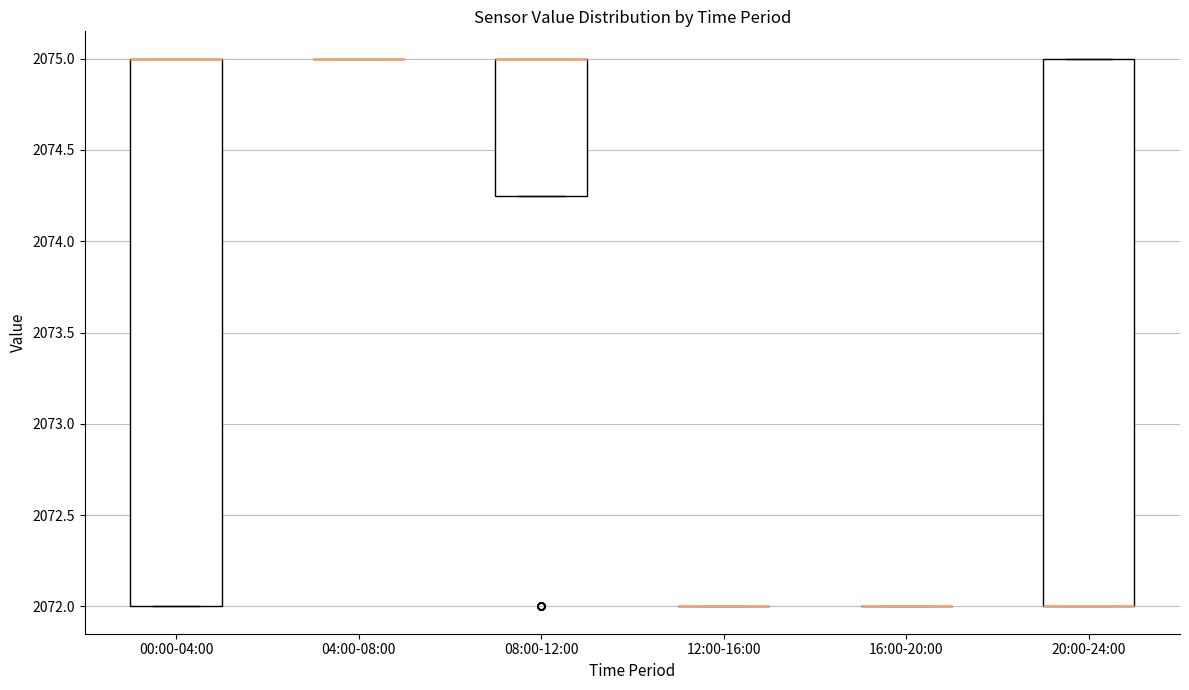

Reading left to right, transcribe this box plot: for each box, give where its median line is, the range the box spans, and where its two whiskers end, as read against the y-axis. The values are not printed on the chart, so give them approximately, as read against the axis.

00:00-04:00: median 2075.00 (drawn on the box's upper edge), box 2072.00 to 2075.00, whiskers 2072.00 to 2075.00
04:00-08:00: box collapsed to a line at 2075.00, whiskers 2075.00 to 2075.00
08:00-12:00: median 2075.00 (drawn on the box's upper edge), box 2074.25 to 2075.00, whiskers 2074.25 to 2075.00
12:00-16:00: box collapsed to a line at 2072.00, whiskers 2072.00 to 2072.00
16:00-20:00: box collapsed to a line at 2072.00, whiskers 2072.00 to 2072.00
20:00-24:00: median 2072.00 (drawn on the box's lower edge), box 2072.00 to 2075.00, whiskers 2072.00 to 2075.00